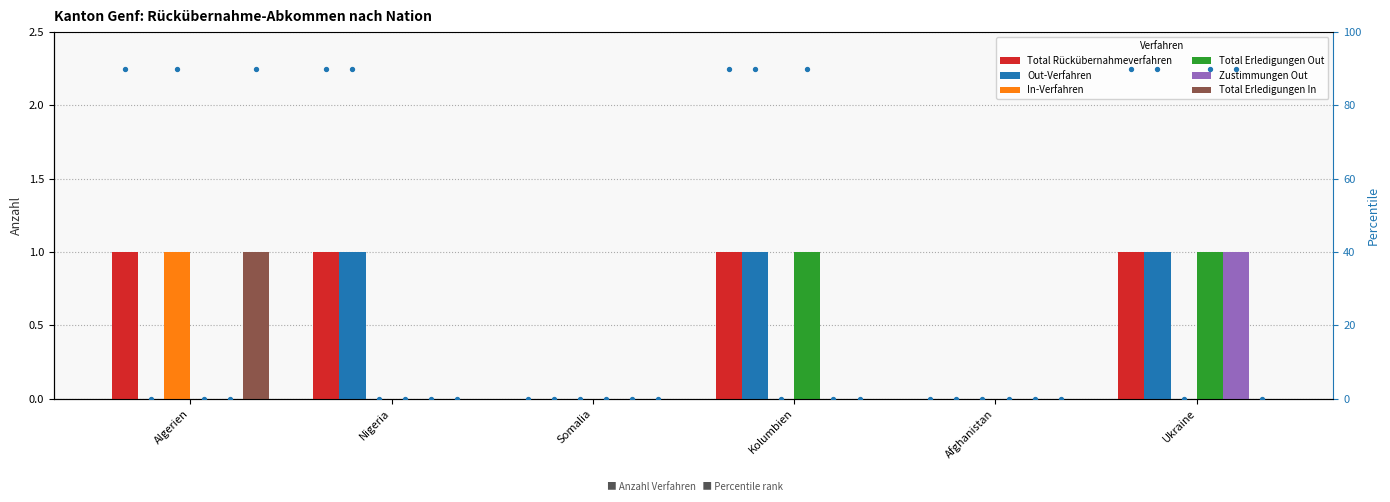

Which series contains the lowest Y value?

Total Rückübernahmeverfahren